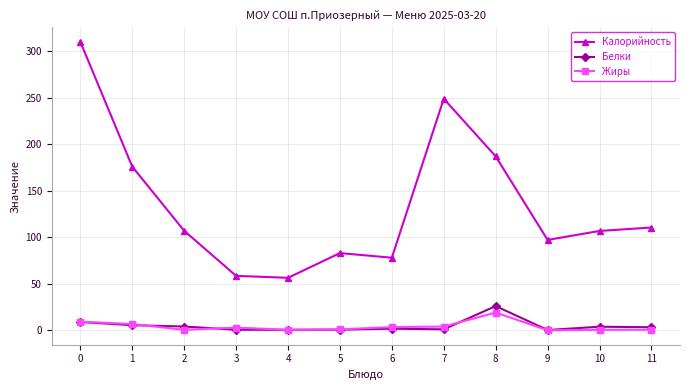

At which category does Калорийность reach its first local peak?

5